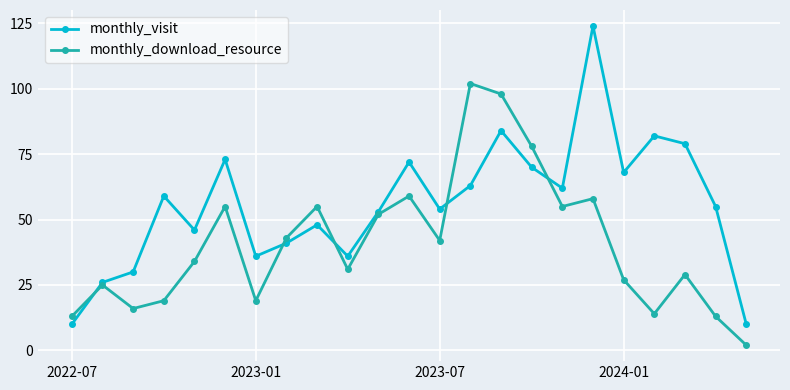

What is the value of the monthly_download_resource point at the 16th from the left?

78